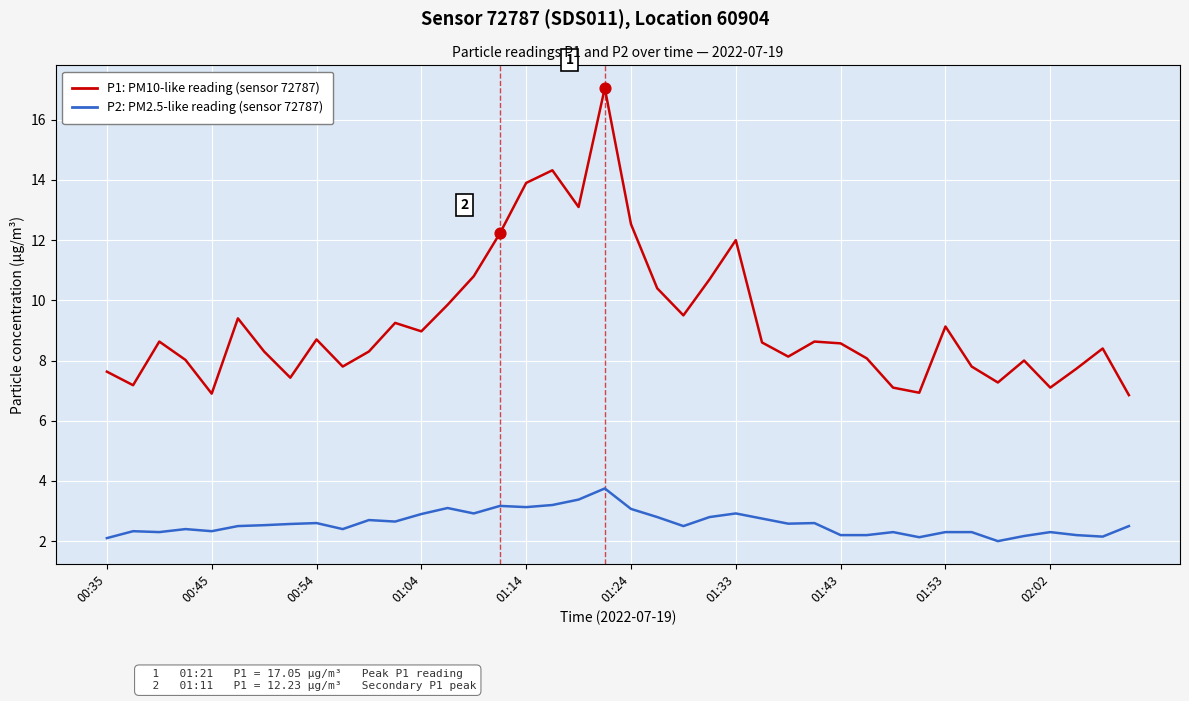

What is the minimum value shown in the chart?

2.0